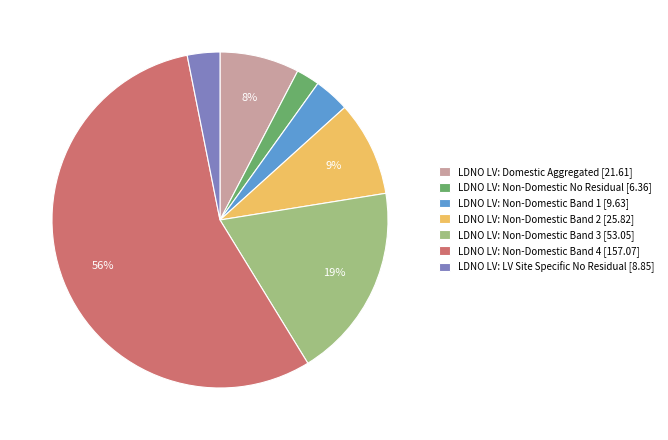

To the nearest percent, what is the average slice percentage?

14%